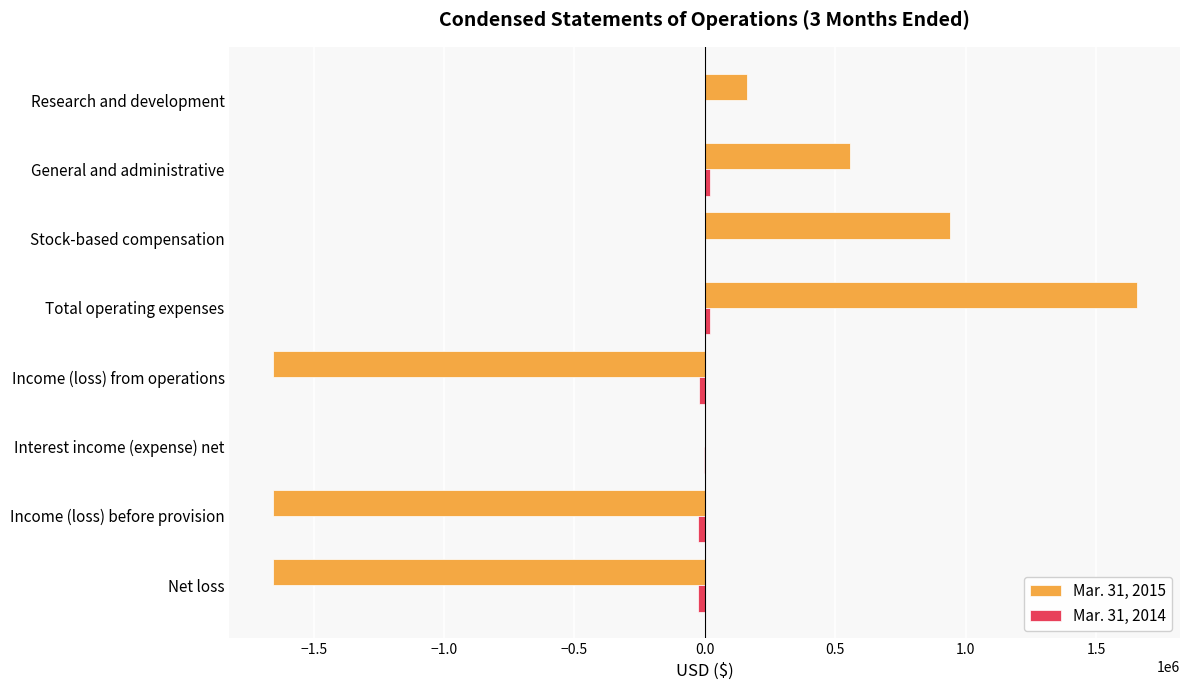

True or false: Mar. 31, 2015 has a value of -2518792 at Income (loss) before provision.

False